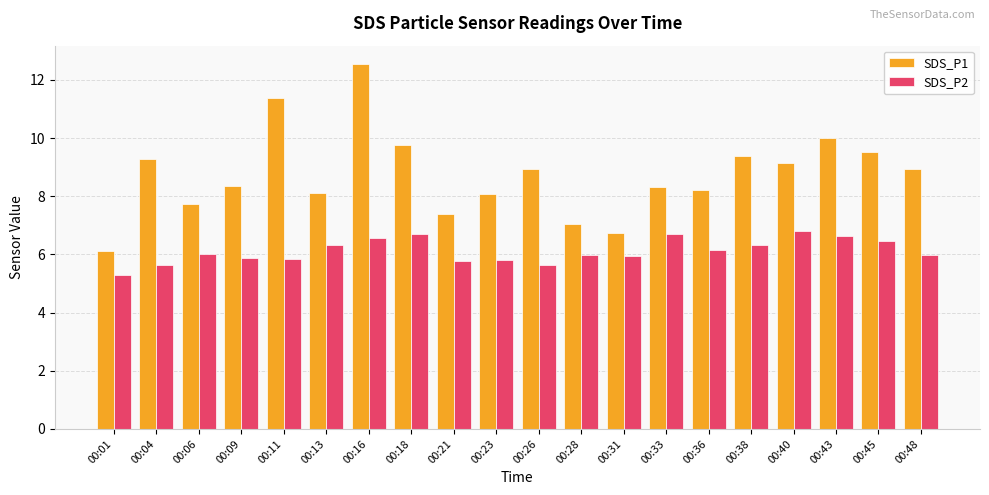

What is the value of the SDS_P2 bar at the 9th from the left?

5.8